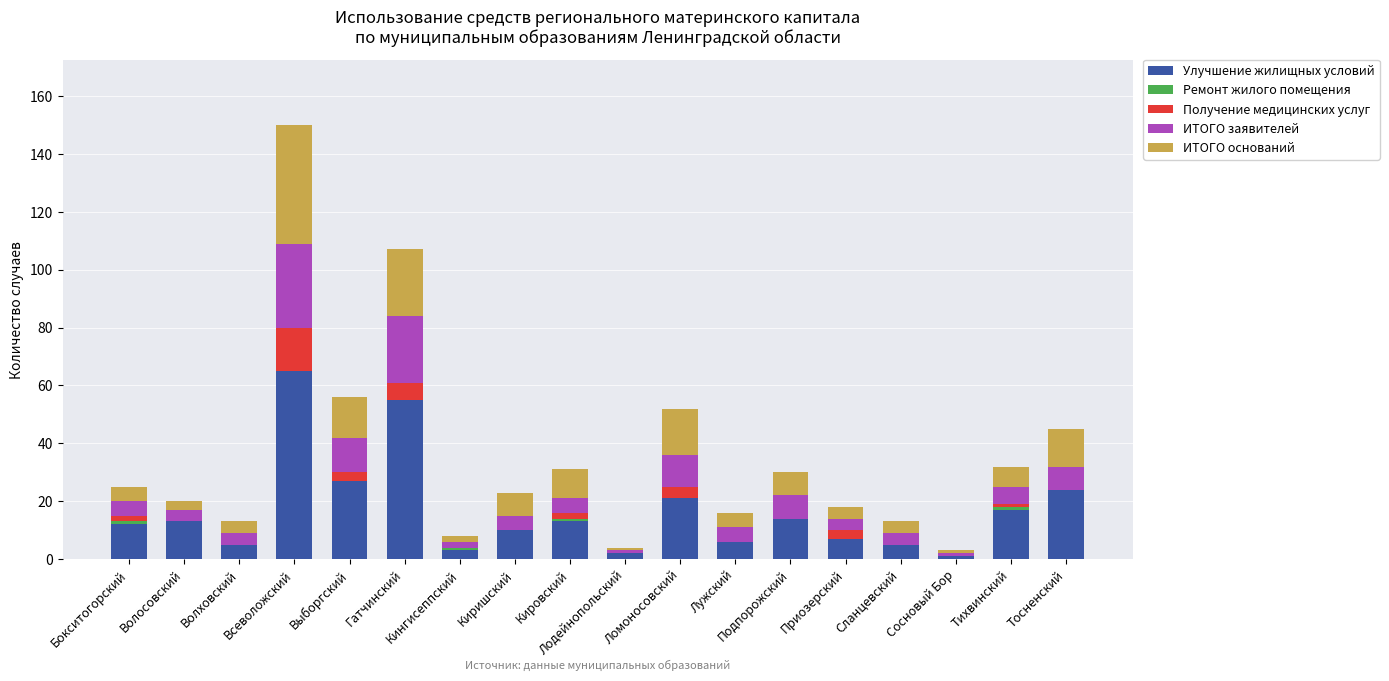

What is the maximum value for Улучшение жилищных условий?

65